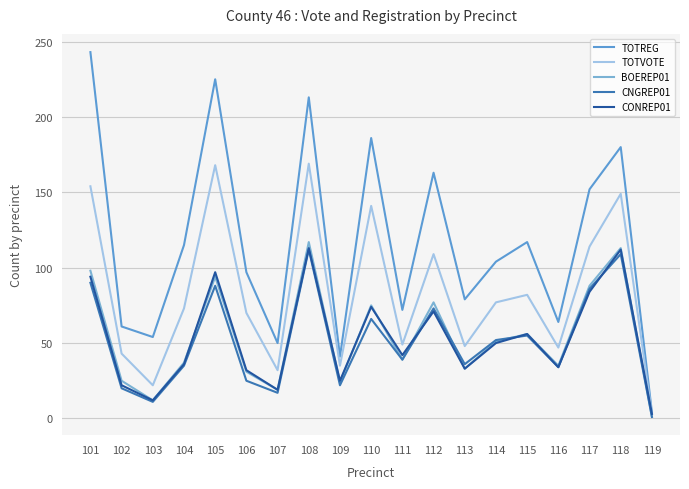

In BOEREP01, how many points are lower than both neighbors (excluding endpoints)?

6